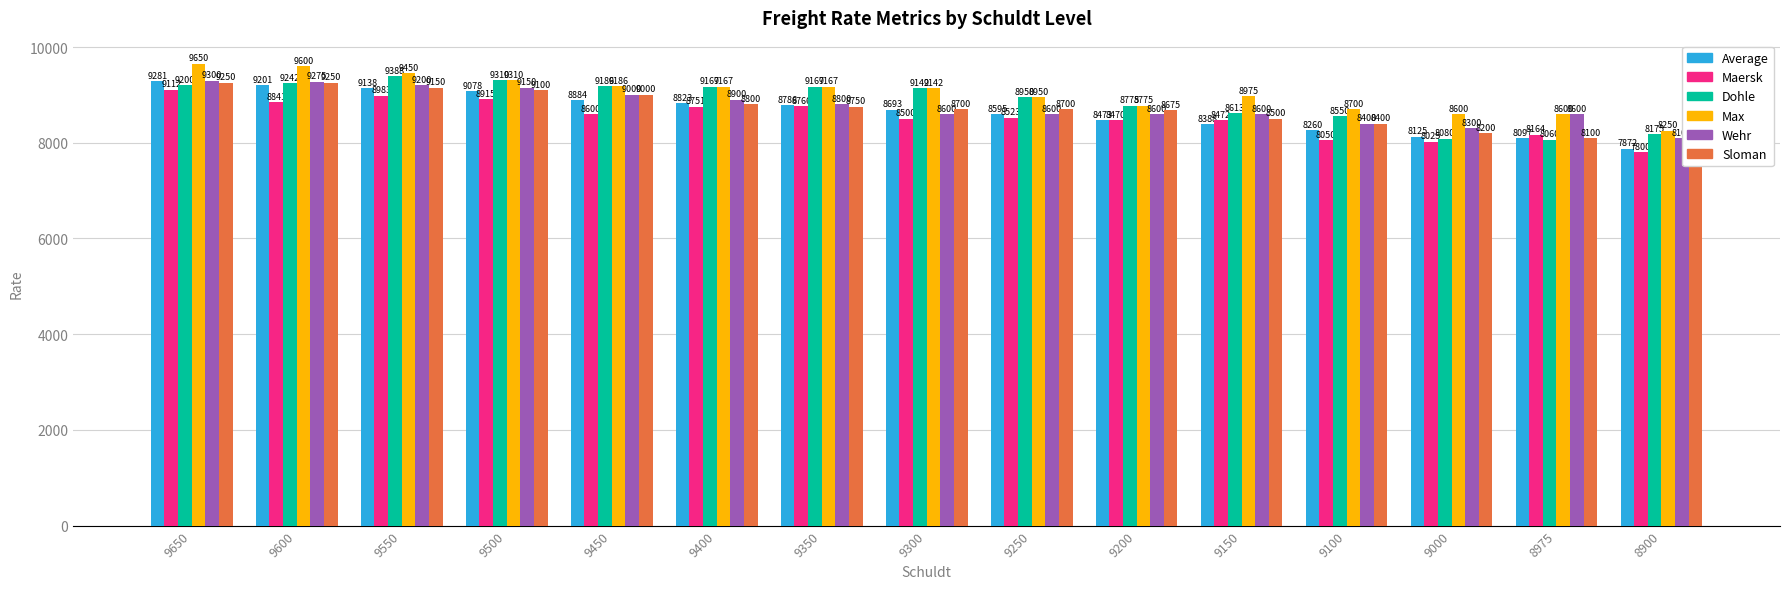

What is the value of the Dohle bar at the 11th from the left?

8613